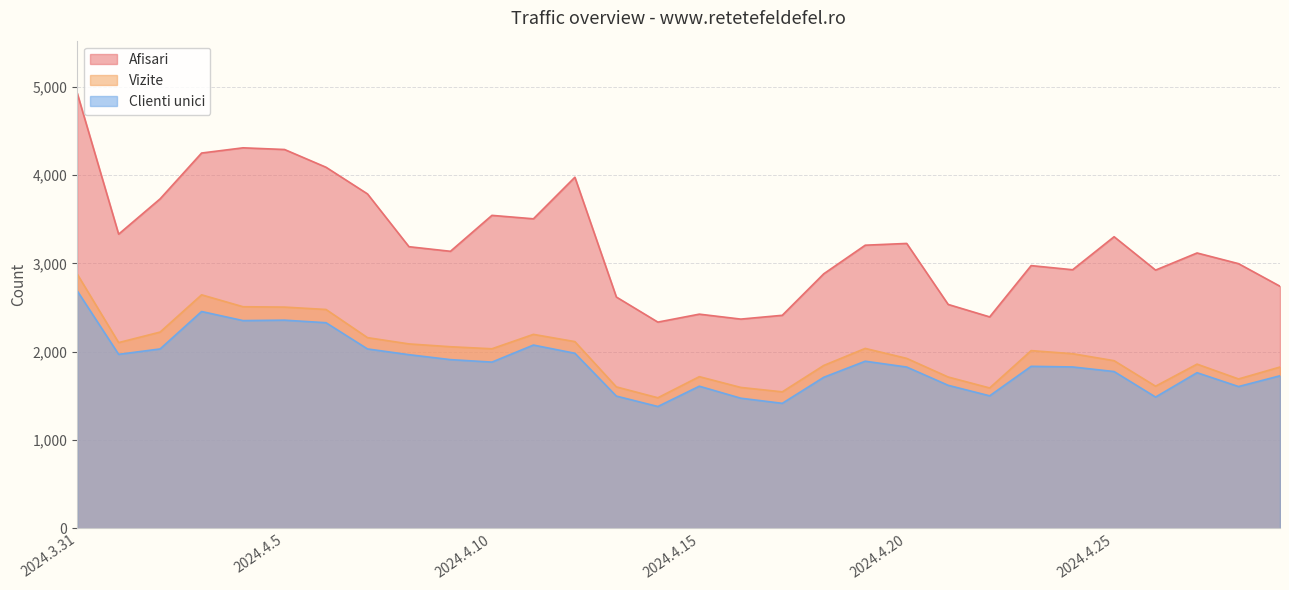

Which series has the largest total across all categories?

Afisari